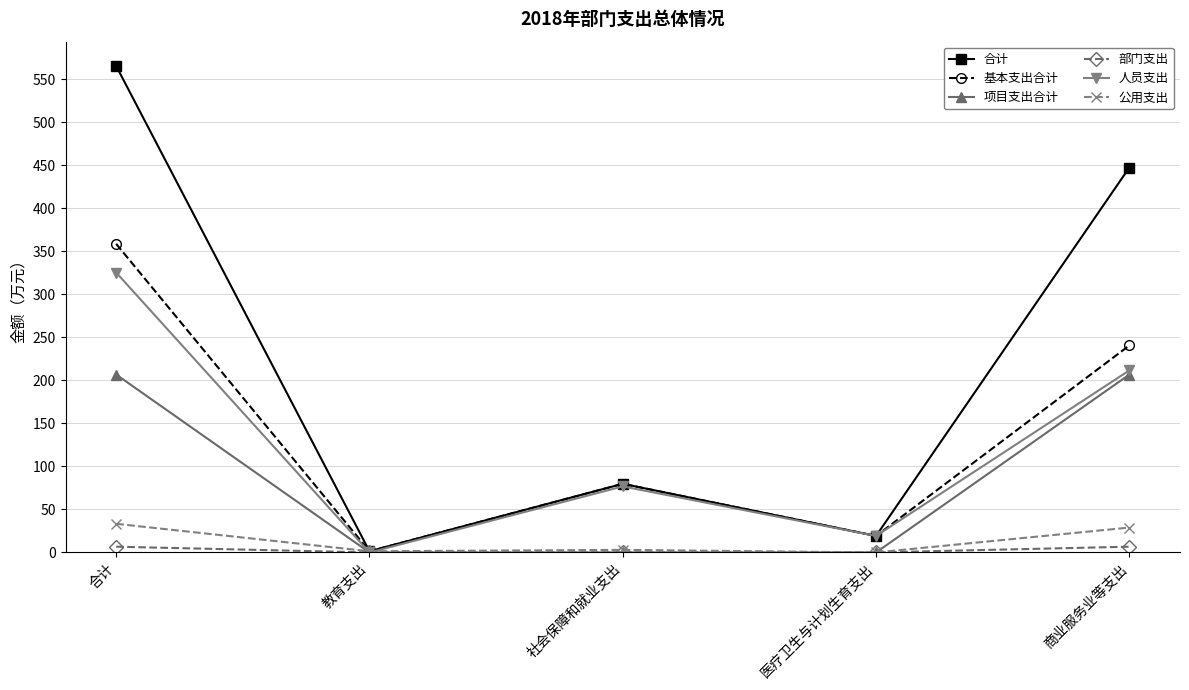

Rank the series at 商业服务业等支出 from lowest to highest value.

部门支出, 公用支出, 项目支出合计, 人员支出, 基本支出合计, 合计